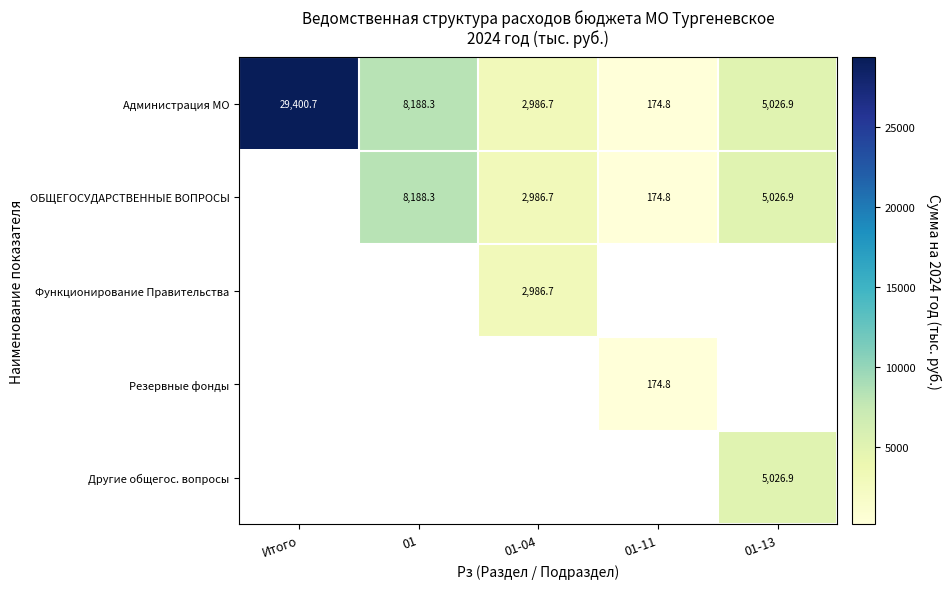

What is the smallest value displayed?

174.8